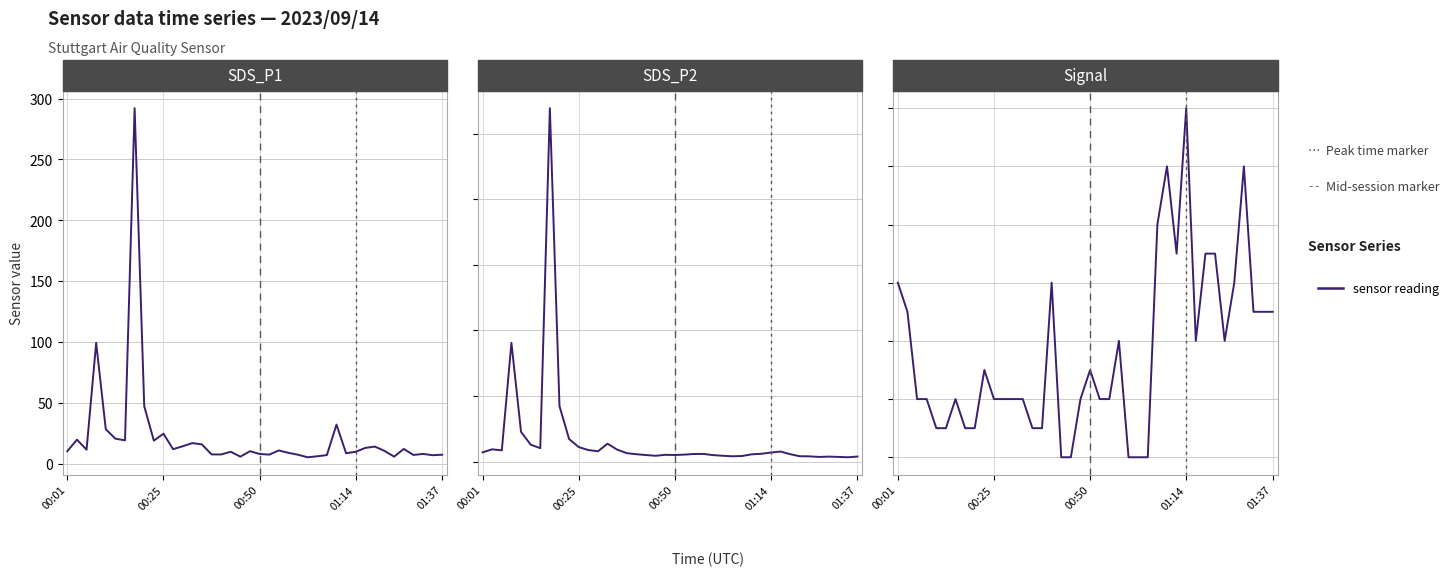

True or false: Signal and SDS_P2 cross at least once.

False